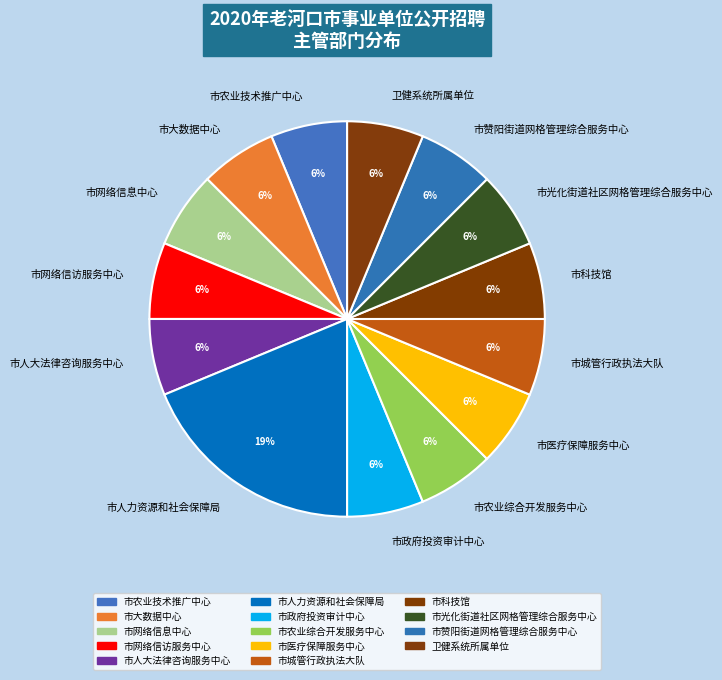

Approximately how many times larger is the value at 市网络信息中心 compared to 市人大法律咨询服务中心?

1.0